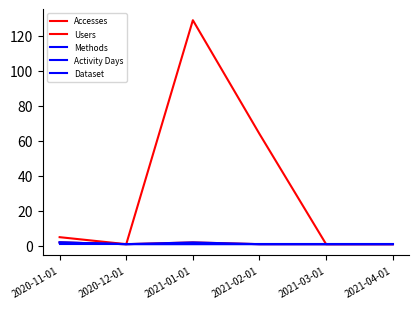

What position from the left is 2021-04-01?

6